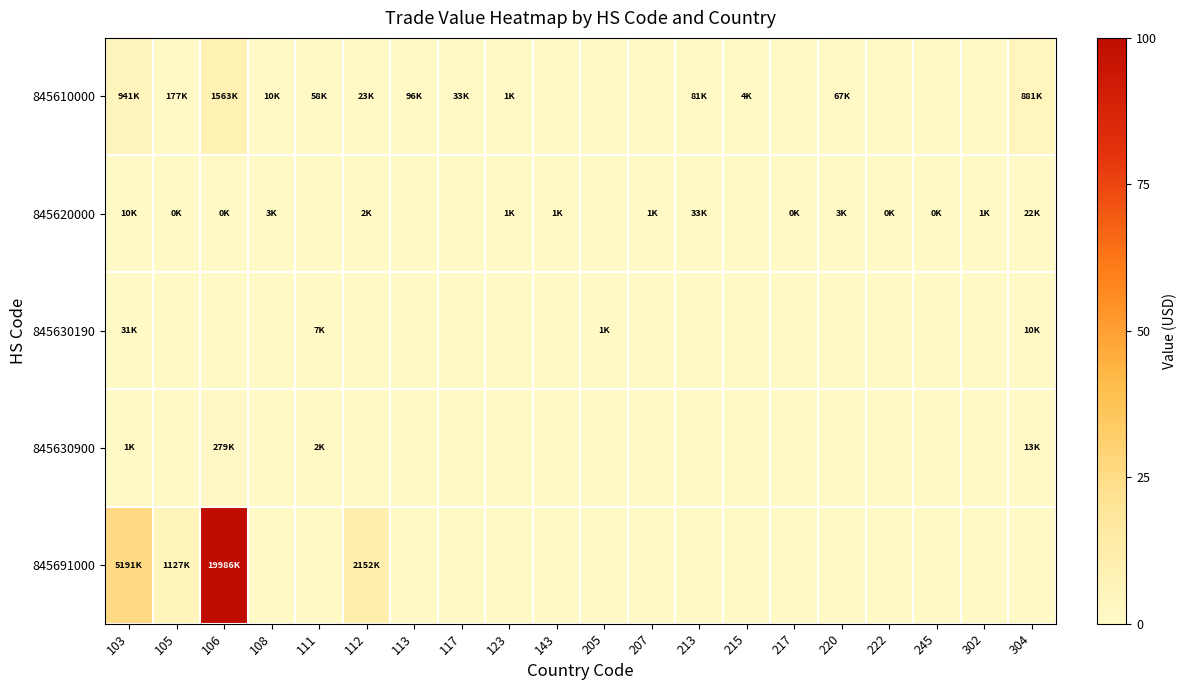

Reading left to right, transcribe all the data shown in this chart.

845610000: 103=4.7	105=0.9	106=7.8	108=0.1	111=0.3	112=0.1	113=0.5	117=0.2	123=0.0	143=0.0	205=0.0	207=0.0	213=0.4	215=0.0	217=0.0	220=0.3	222=0.0	245=0.0	302=0.0	304=4.4
845620000: 103=0.1	105=0.0	106=0.0	108=0.0	111=0.0	112=0.0	113=0.0	117=0.0	123=0.0	143=0.0	205=0.0	207=0.0	213=0.2	215=0.0	217=0.0	220=0.0	222=0.0	245=0.0	302=0.0	304=0.1
845630190: 103=0.2	105=0.0	106=0.0	108=0.0	111=0.0	112=0.0	113=0.0	117=0.0	123=0.0	143=0.0	205=0.0	207=0.0	213=0.0	215=0.0	217=0.0	220=0.0	222=0.0	245=0.0	302=0.0	304=0.1
845630900: 103=0.0	105=0.0	106=1.4	108=0.0	111=0.0	112=0.0	113=0.0	117=0.0	123=0.0	143=0.0	205=0.0	207=0.0	213=0.0	215=0.0	217=0.0	220=0.0	222=0.0	245=0.0	302=0.0	304=0.1
845691000: 103=26.0	105=5.6	106=100.0	108=0.0	111=0.0	112=10.8	113=0.0	117=0.0	123=0.0	143=0.0	205=0.0	207=0.0	213=0.0	215=0.0	217=0.0	220=0.0	222=0.0	245=0.0	302=0.0	304=0.0